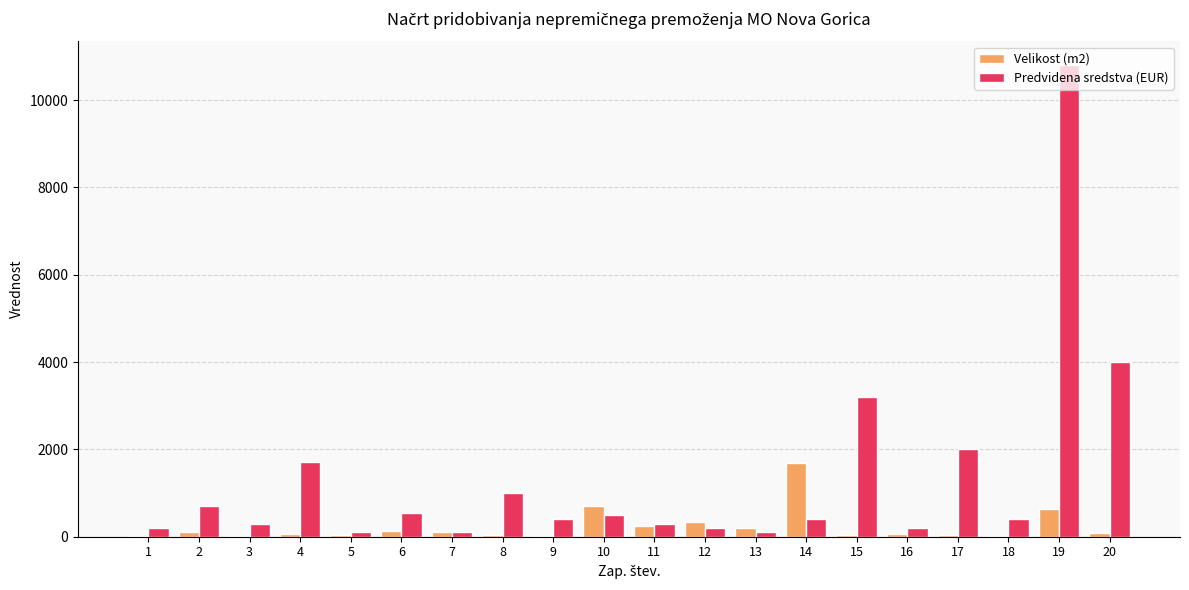

Which series has the largest total across all categories?

Predvidena sredstva (EUR)